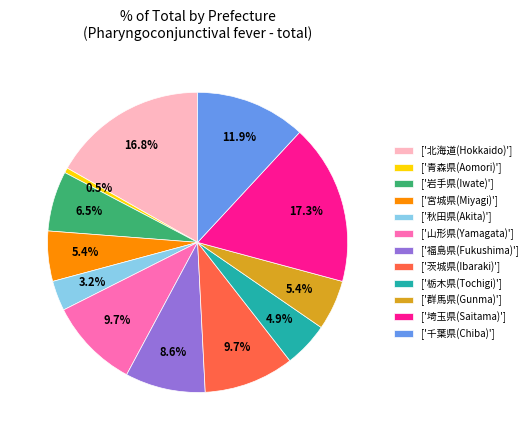

How many segments does this pie chart have?

12